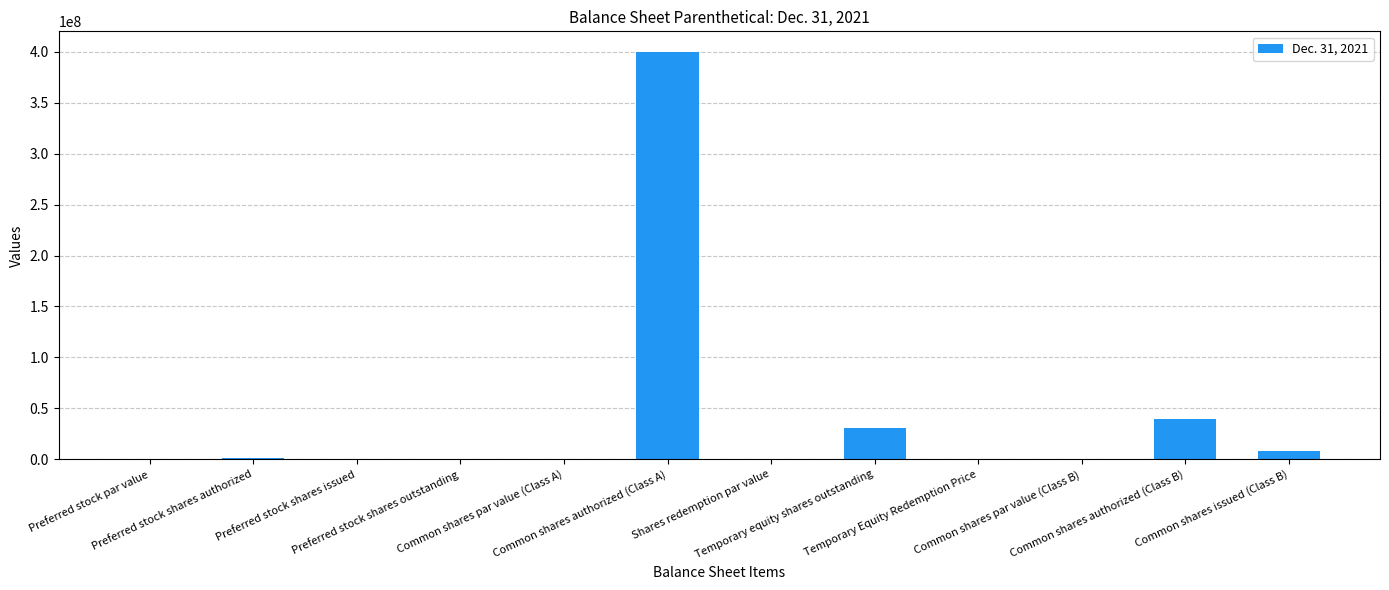

What is the sum of all values?

479750010.0